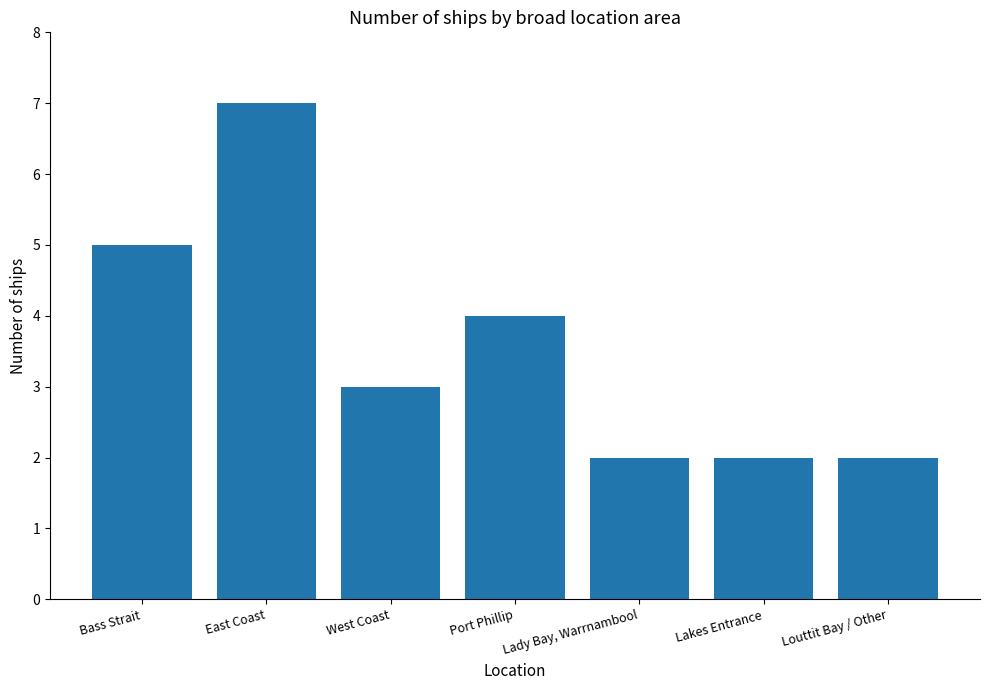

What is the minimum value shown in the chart?

2